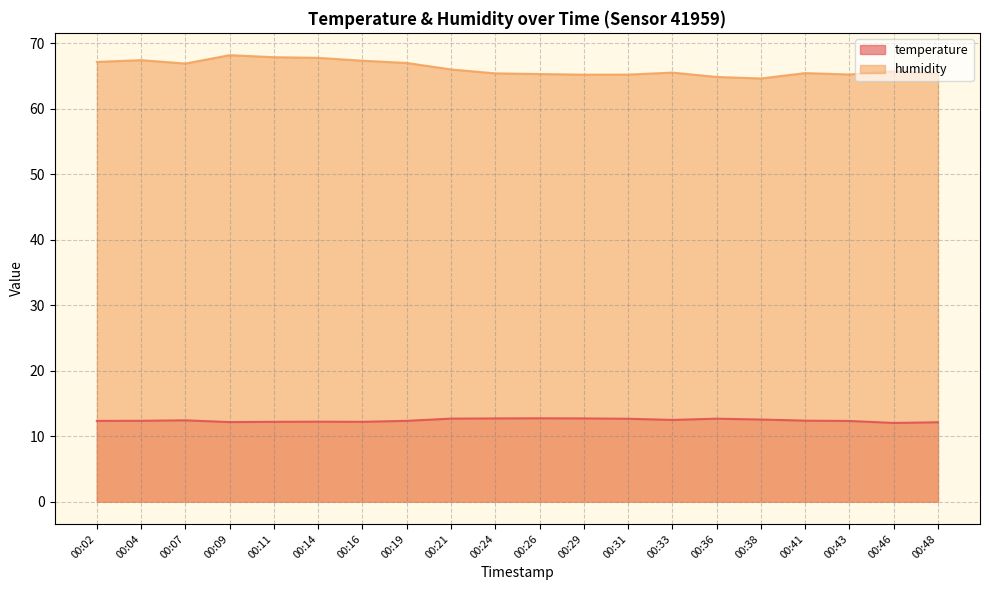

Rank the series by their average value, from highest to lowest.

humidity, temperature